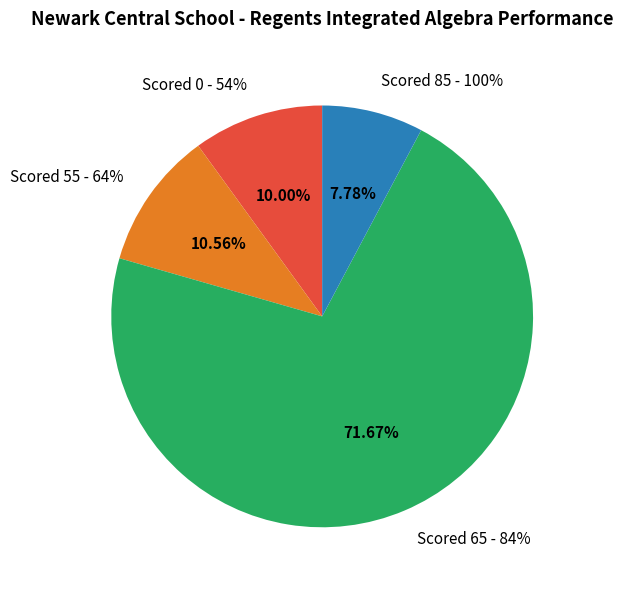

Which slice is the largest?

Scored 65 - 84%